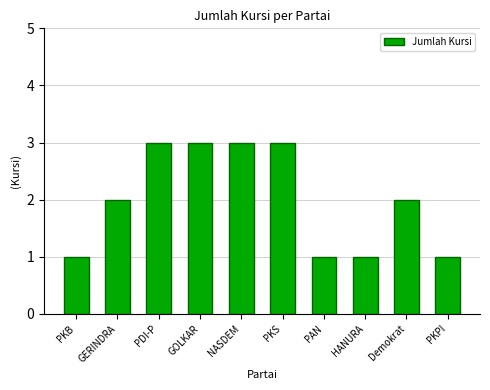

Is it true that the value at GERINDRA is 3?

False